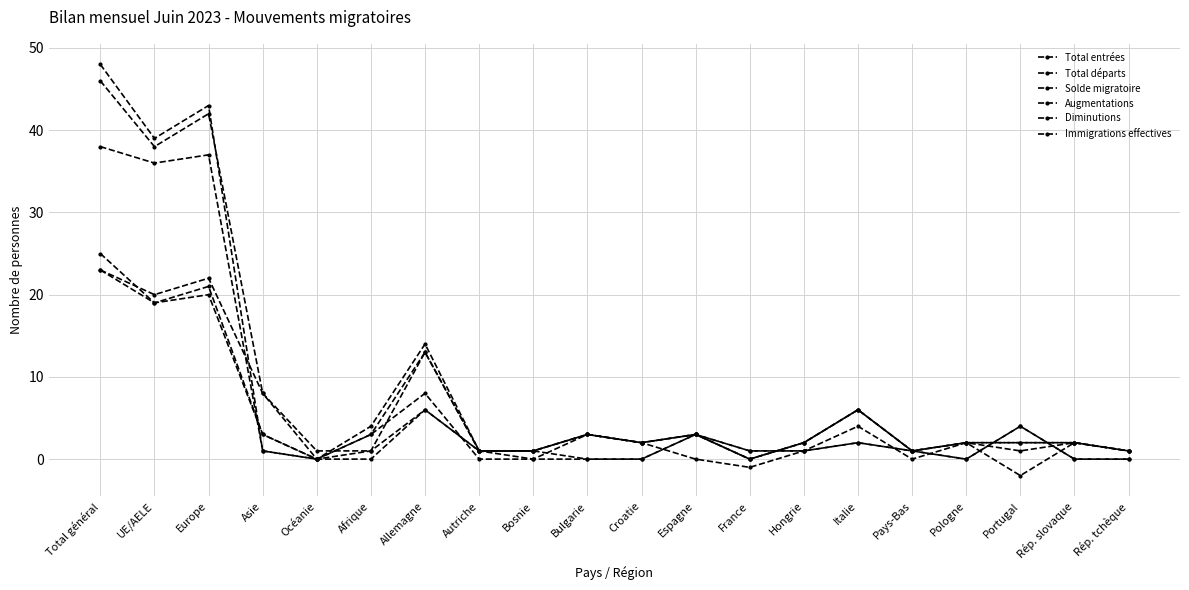

Is the value of Total départs at Pologne greater than the value of Total entrées at Pologne?

No